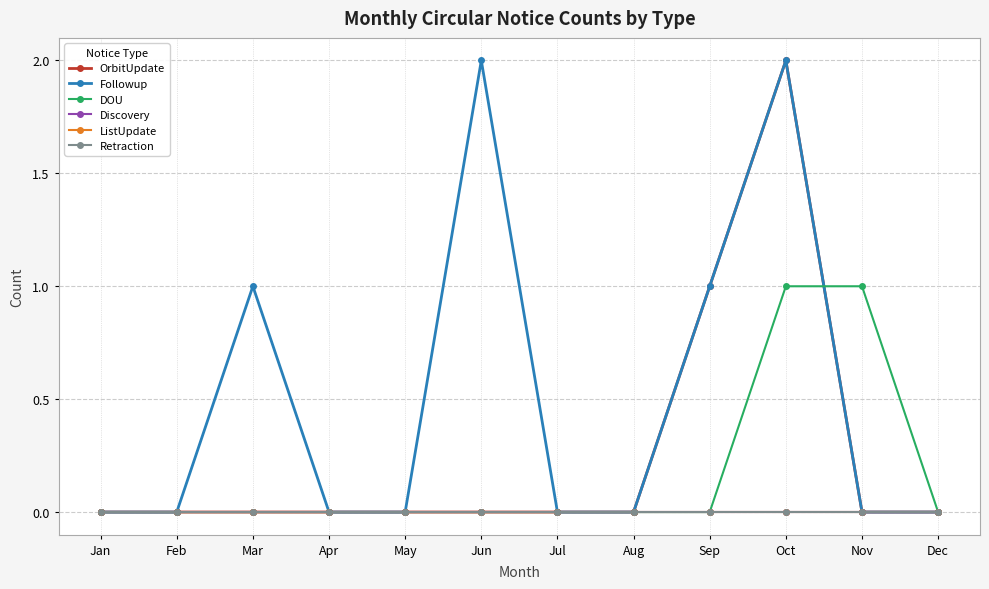

Reading right to left, what are all the values shown in this chart?

OrbitUpdate: Dec=0	Nov=0	Oct=2	Sep=1	Aug=0	Jul=0	Jun=0	May=0	Apr=0	Mar=0	Feb=0	Jan=0
Followup: Dec=0	Nov=0	Oct=2	Sep=1	Aug=0	Jul=0	Jun=2	May=0	Apr=0	Mar=1	Feb=0	Jan=0
DOU: Dec=0	Nov=1	Oct=1	Sep=0	Aug=0	Jul=0	Jun=0	May=0	Apr=0	Mar=0	Feb=0	Jan=0
Discovery: Dec=0	Nov=0	Oct=0	Sep=0	Aug=0	Jul=0	Jun=0	May=0	Apr=0	Mar=0	Feb=0	Jan=0
ListUpdate: Dec=0	Nov=0	Oct=0	Sep=0	Aug=0	Jul=0	Jun=0	May=0	Apr=0	Mar=0	Feb=0	Jan=0
Retraction: Dec=0	Nov=0	Oct=0	Sep=0	Aug=0	Jul=0	Jun=0	May=0	Apr=0	Mar=0	Feb=0	Jan=0